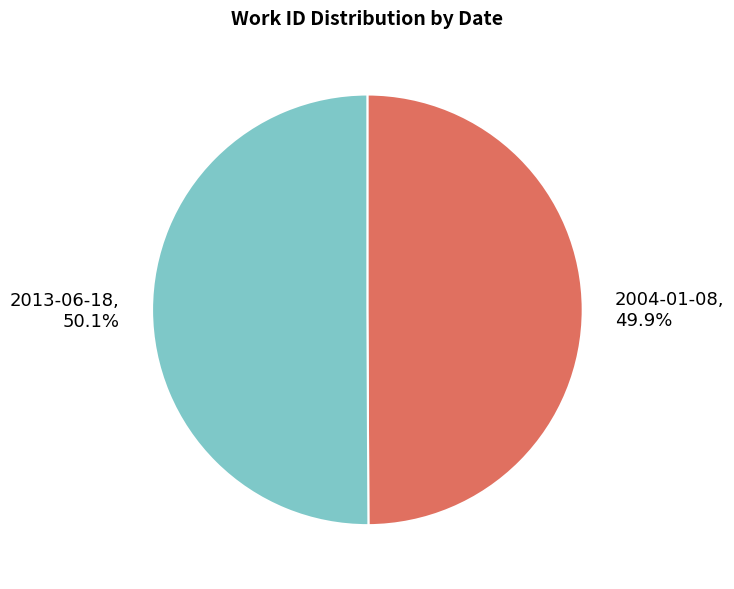

Does any single category account for the majority?

Yes